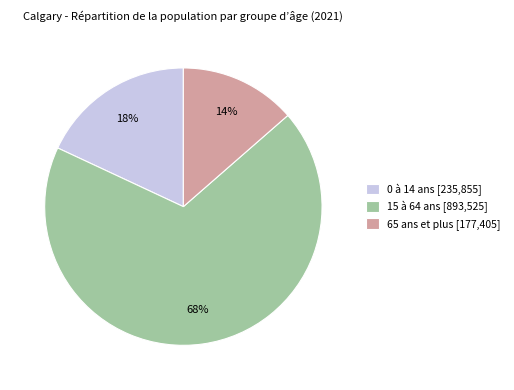

Between 0 à 14 ans [235,855] and 15 à 64 ans [893,525], which is larger?

15 à 64 ans [893,525]